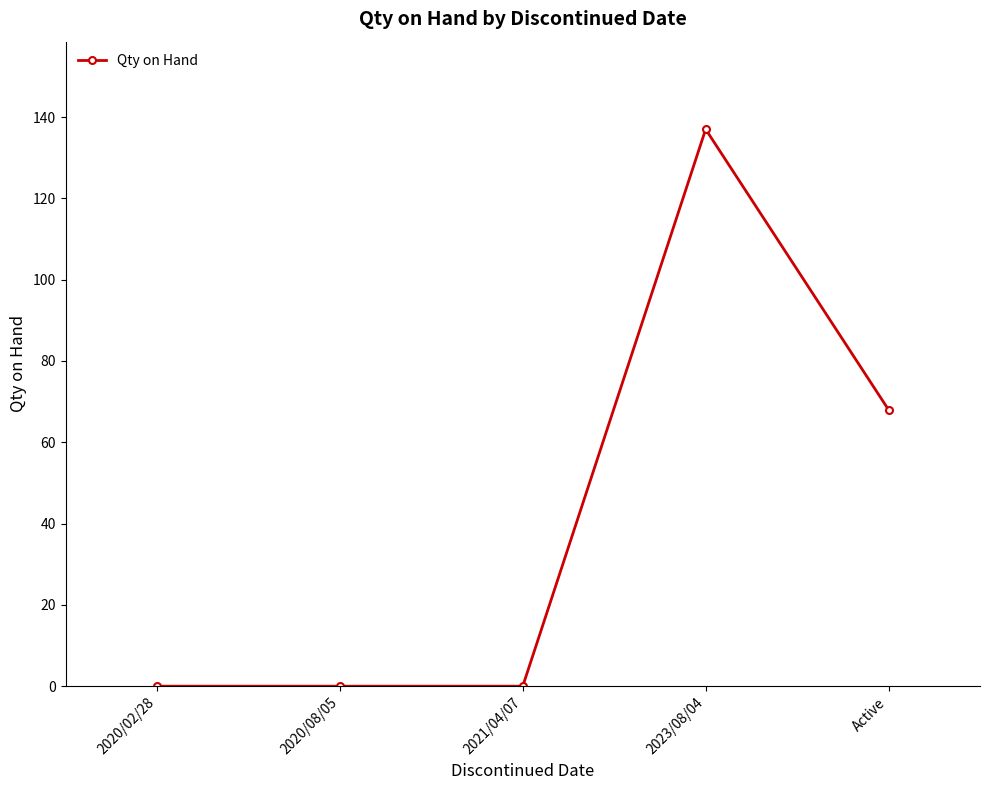

What is the label of the 1st point from the right?

Active